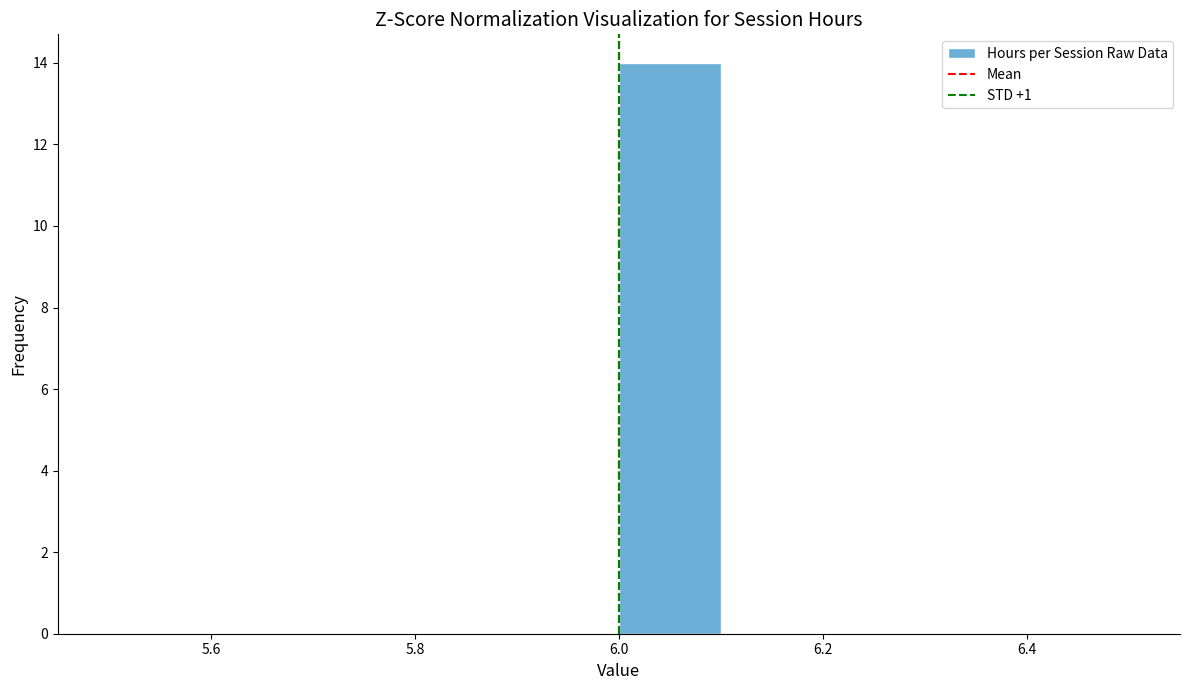

Which range on the x-axis has the tallest bar?

6.0 to 6.1